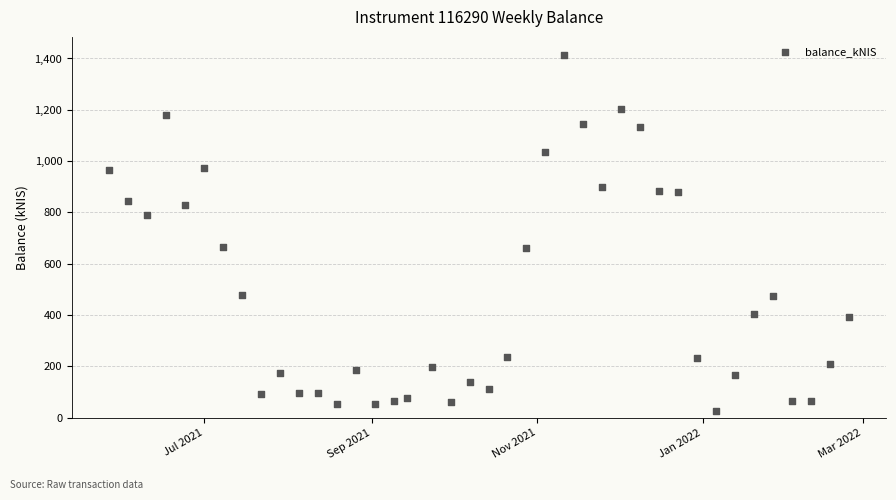

What is the range of X values (max minus min)?

273.0